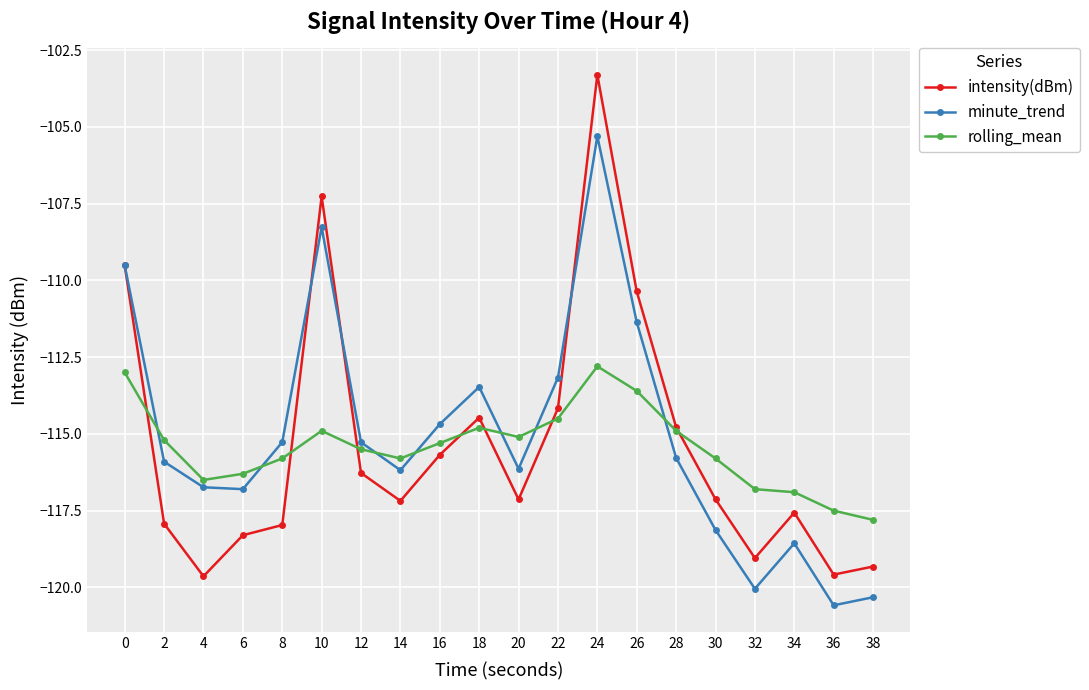

What is the minimum value shown in the chart?

-120.6